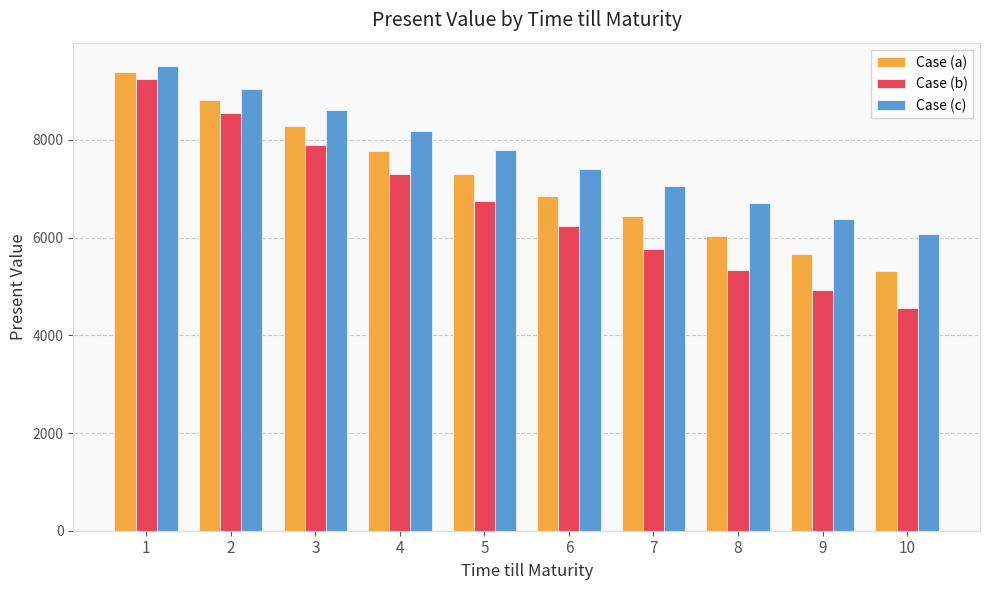

Reading left to right, list all the values displayed in this chart.

Case (a): 9389.4	8816.1	8277.9	7772.4	7297.9	6852.3	6433.9	6041.1	5672.2	5325.9
Case (b): 9245.6	8548.0	7903.1	7306.9	6755.6	6246.0	5774.8	5339.1	4936.3	4563.9
Case (c): 9513.3	9050.3	8609.8	8190.7	7792.1	7412.8	7052.0	6708.8	6382.2	6071.6